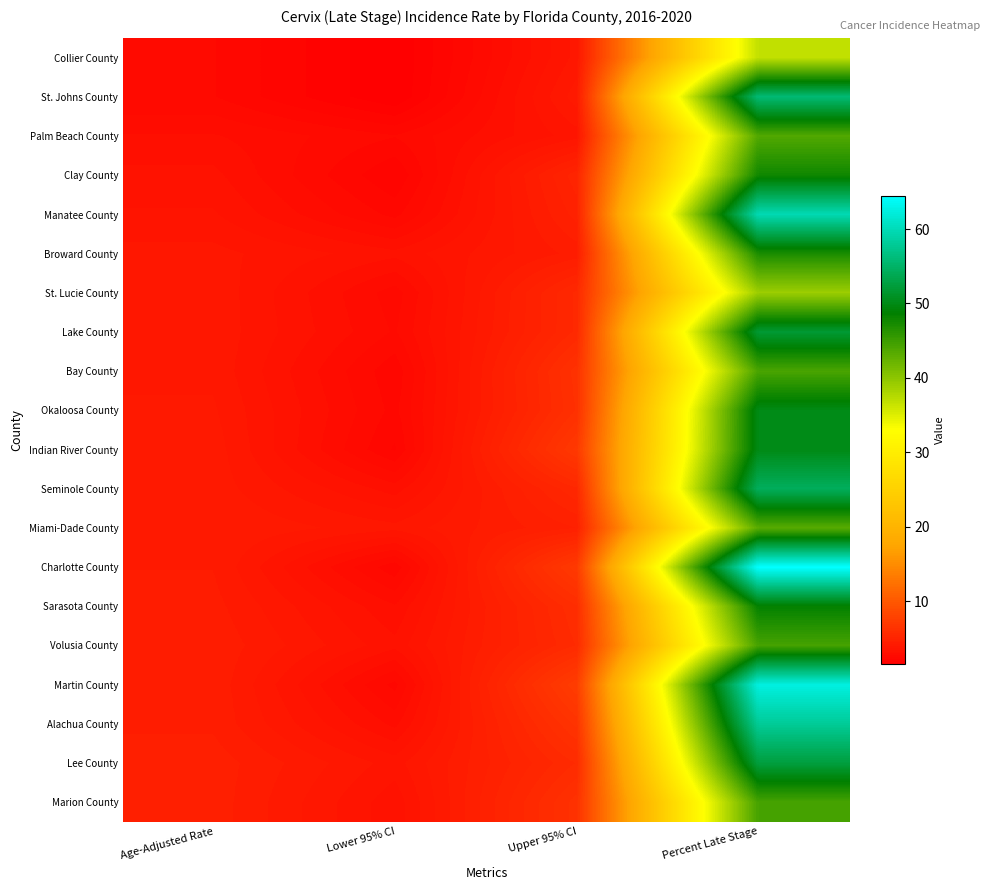

What is the maximum value shown in the chart?

64.5